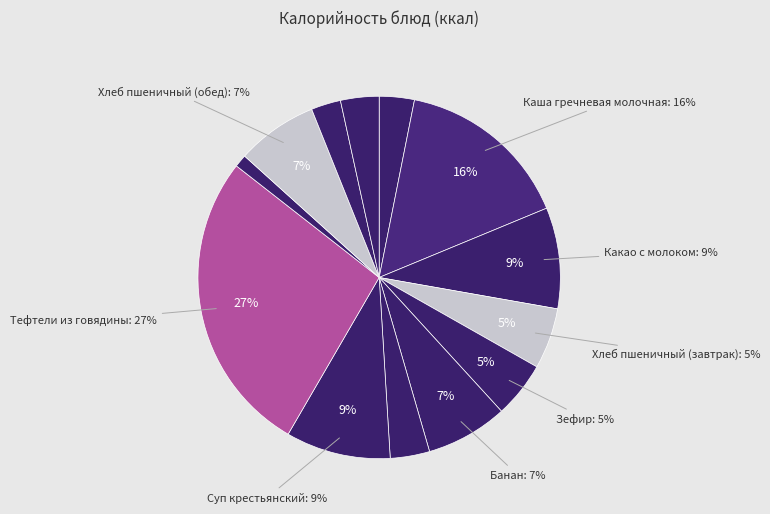

Is there any slice that represents more than half of the pie?

No